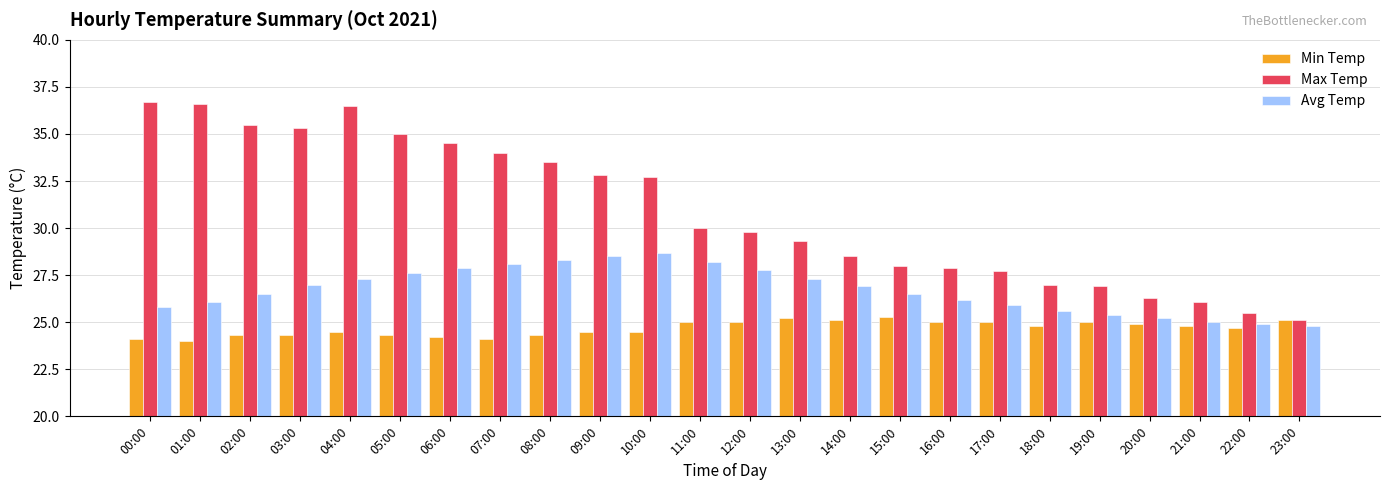

What is the average value of the Max Temp series?

30.9